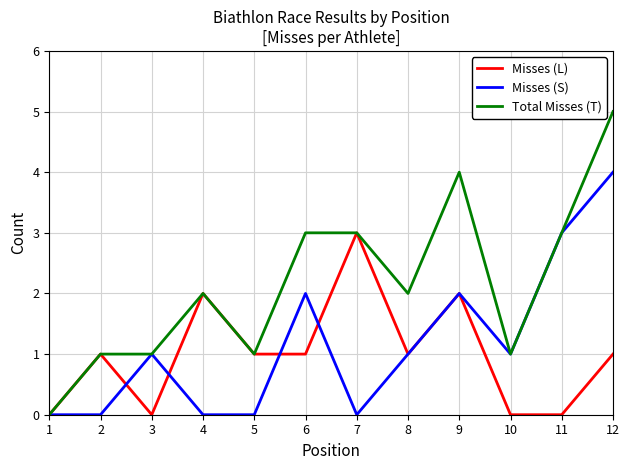

Does the chart have visible grid lines?

Yes